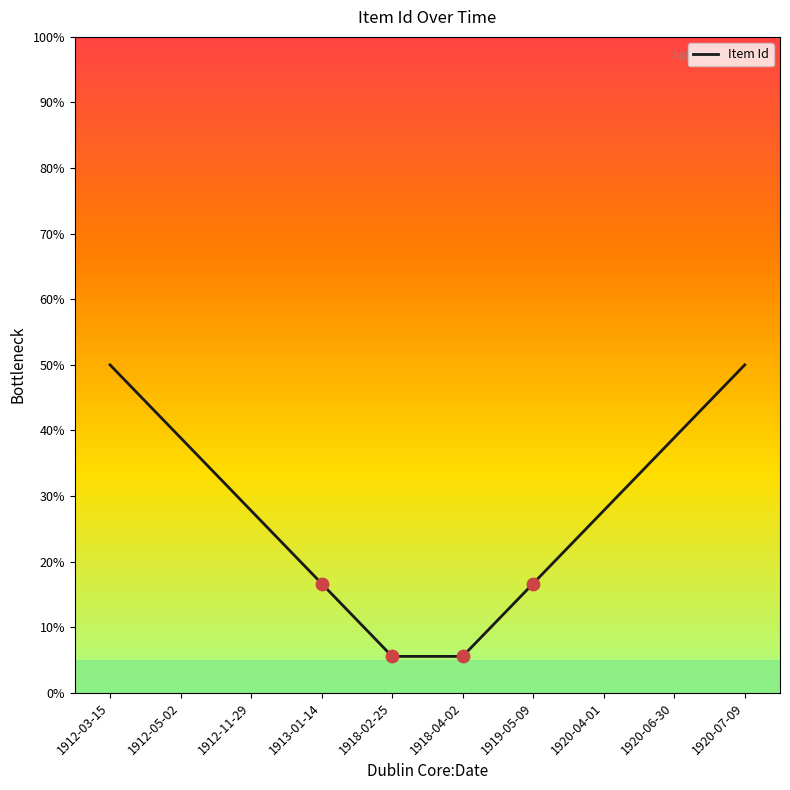

What is the change in value from 1912-03-15 to 1913-01-14?

-33.3